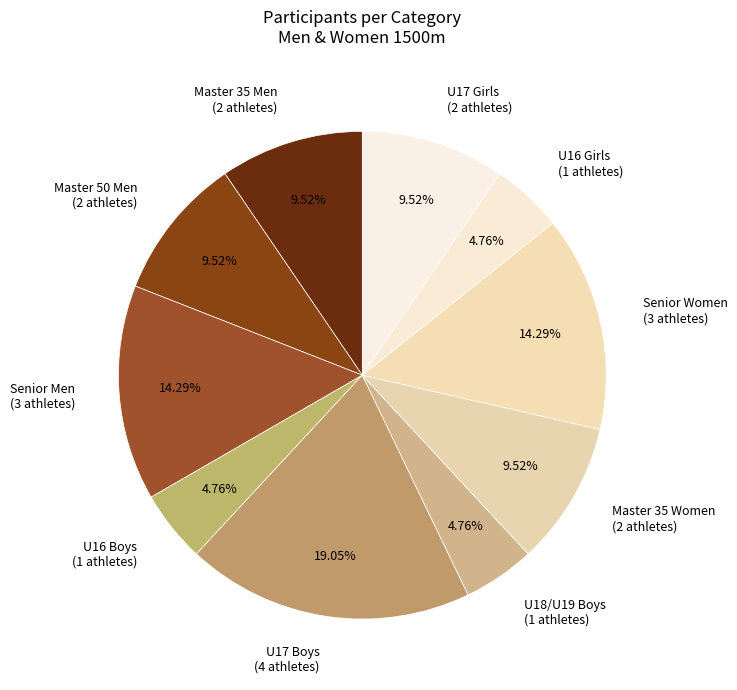

Is there any slice that represents more than half of the pie?

No